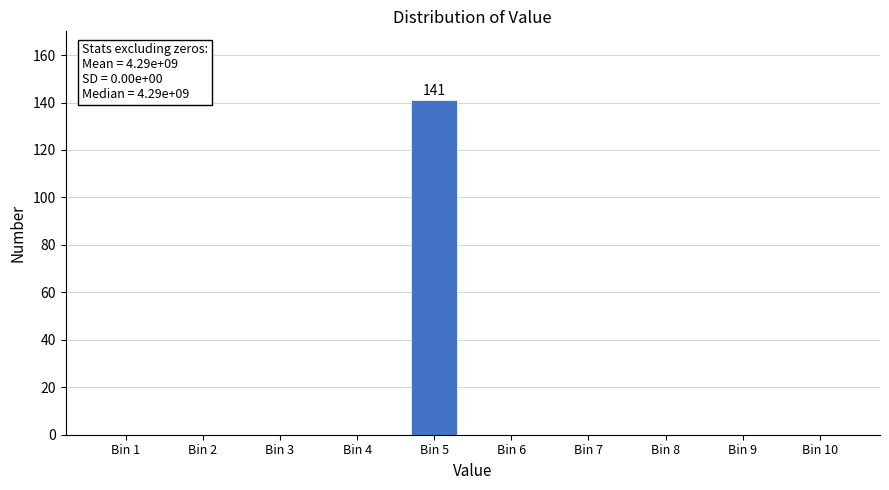

Reading left to right, what are all the values shown in this chart?

Bin 1=0	Bin 2=0	Bin 3=0	Bin 4=0	Bin 5=141	Bin 6=0	Bin 7=0	Bin 8=0	Bin 9=0	Bin 10=0